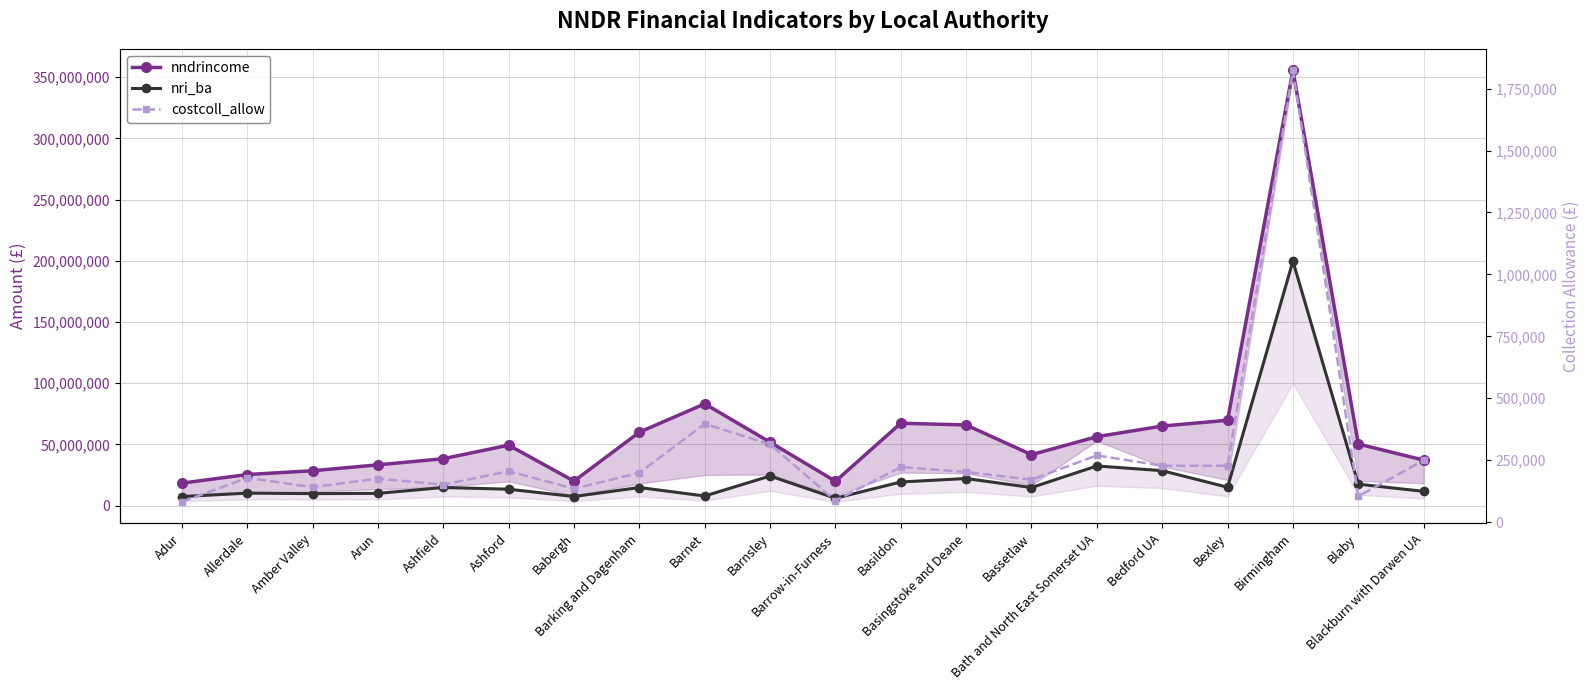

True or false: costcoll_allow and nri_ba cross at least once.

False